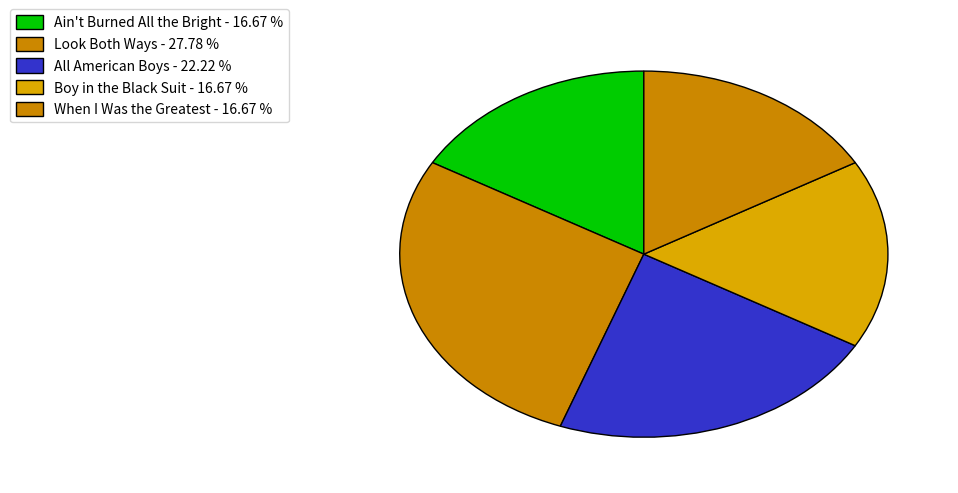

What percentage do All American Boys and Boy in the Black Suit together represent?

38.9%